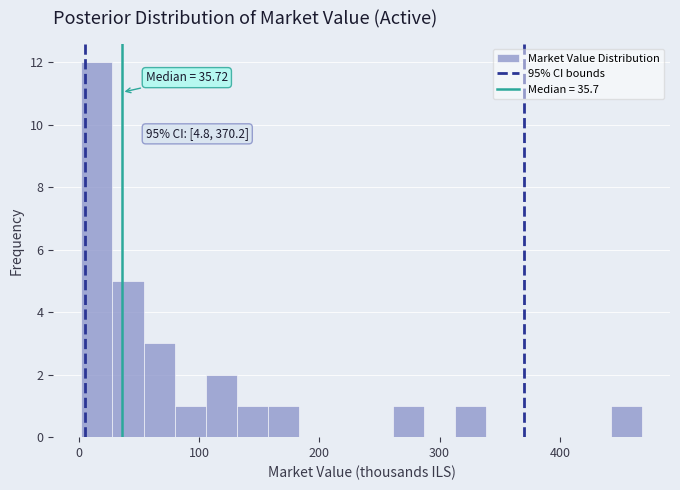

Read against the x-axis, roughly where is the centre of the tallest bar?

20